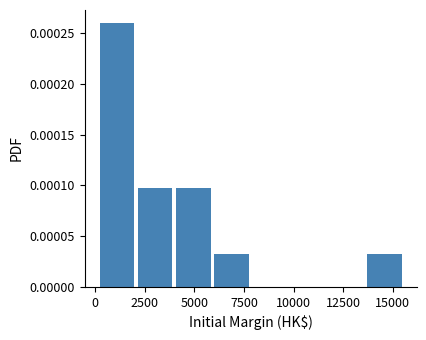

Read against the x-axis, roughly where is the centre of the tallest bar?

1000